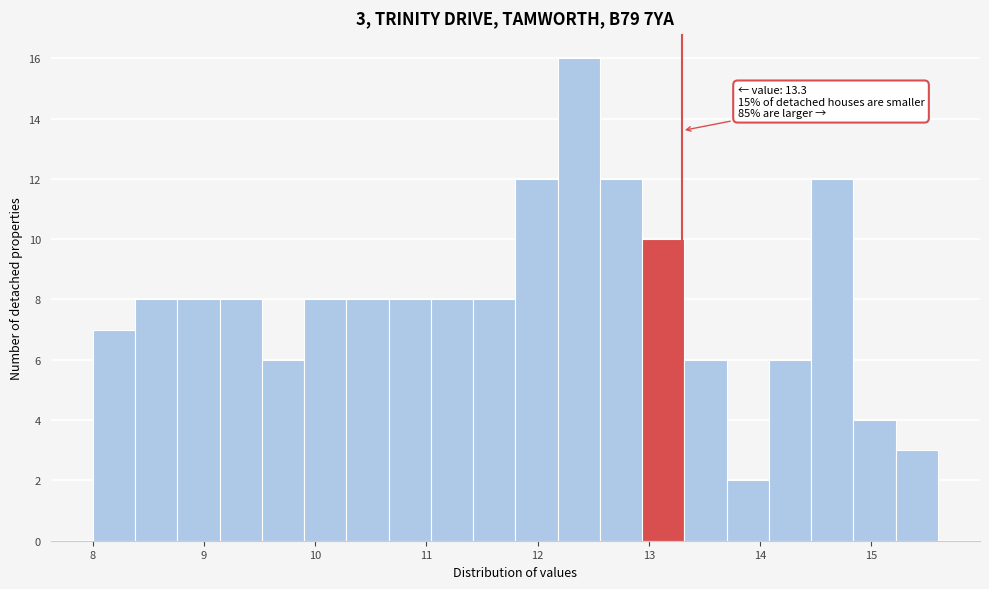

Read against the x-axis, roughly where is the centre of the tallest bar?

12.4